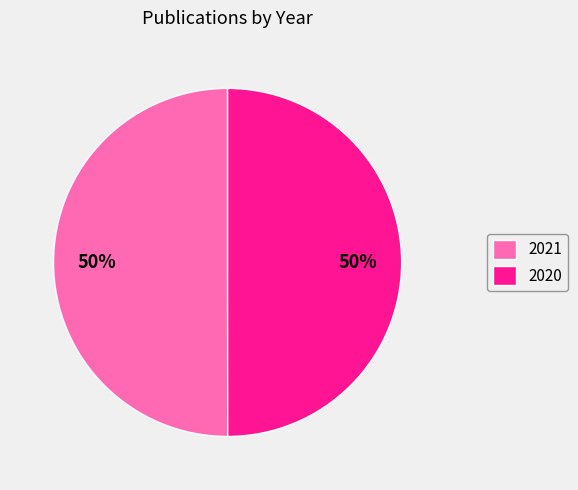

What is the ratio of the value at 2020 to the value at 2021?

1.0